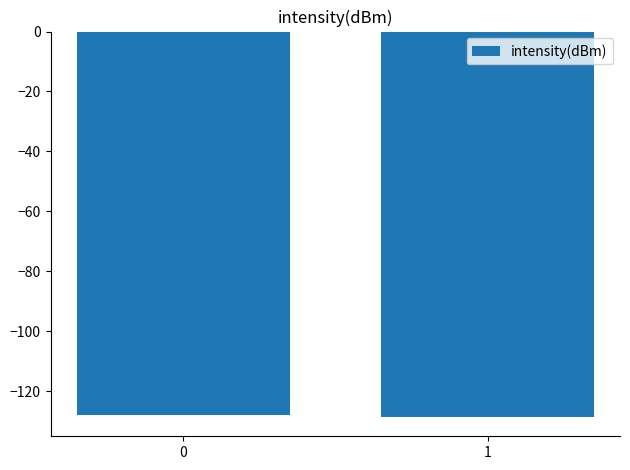

Are the bars grouped side by side (vs. stacked)?

No